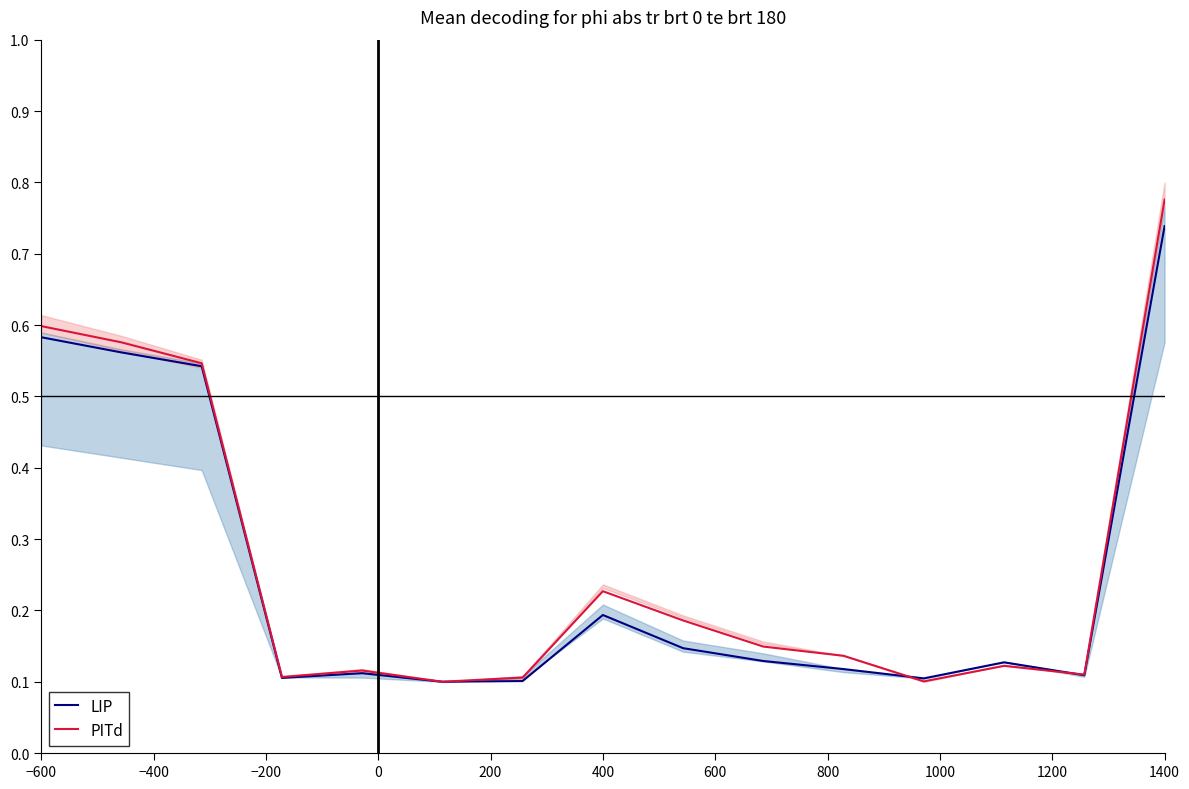

The value of LIP at −600 is 0.4. True or false?

False